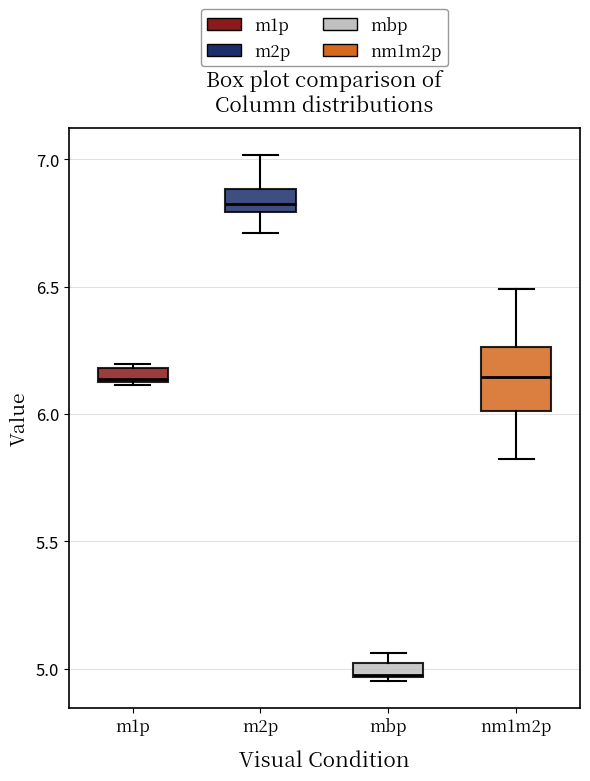

Where is the upper edge of the box for mbp on the y-axis? The values are not printed on the chart, so give them approximately, as read against the axis.

5.00